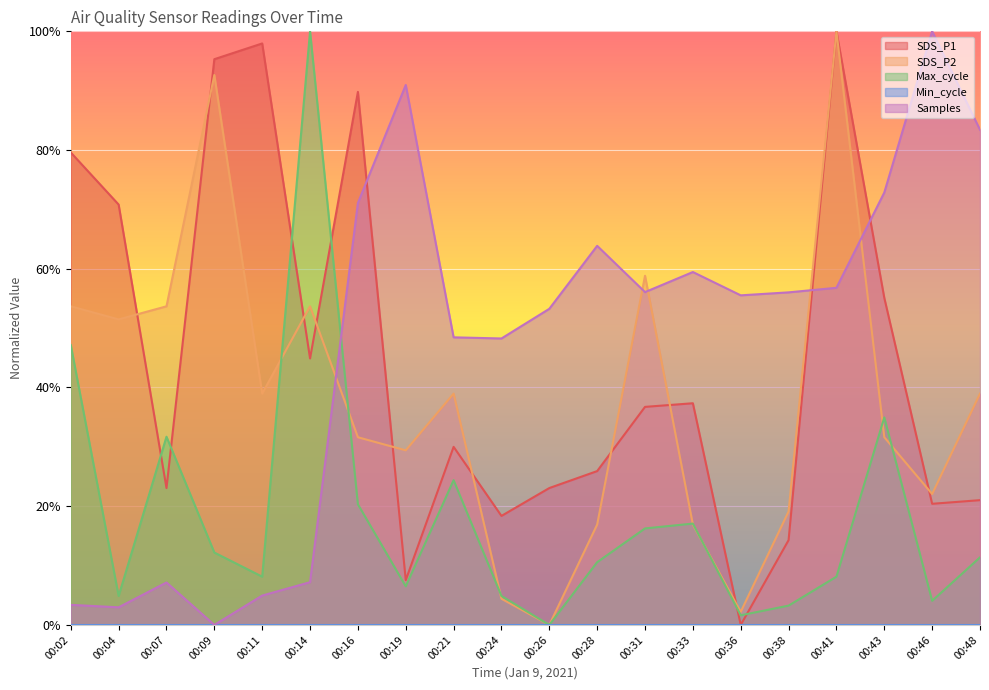

Where is the first local maximum for SDS_P2?

00:09